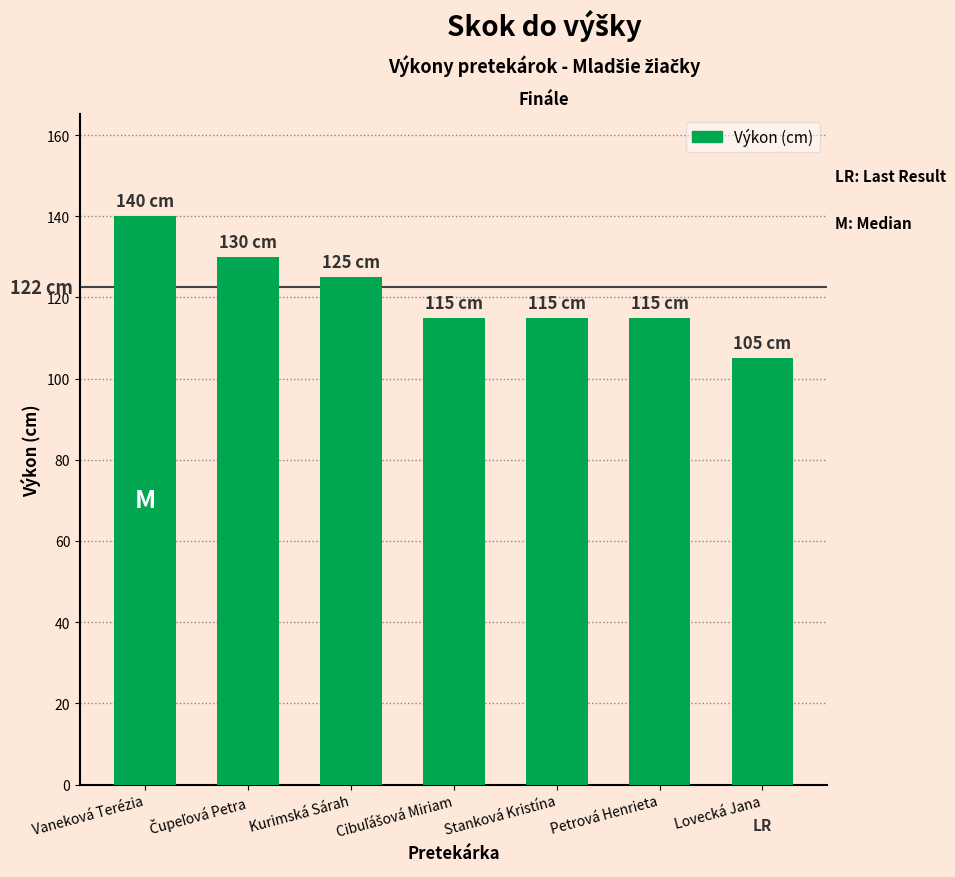

What is the difference between the second highest and second lowest values?

15